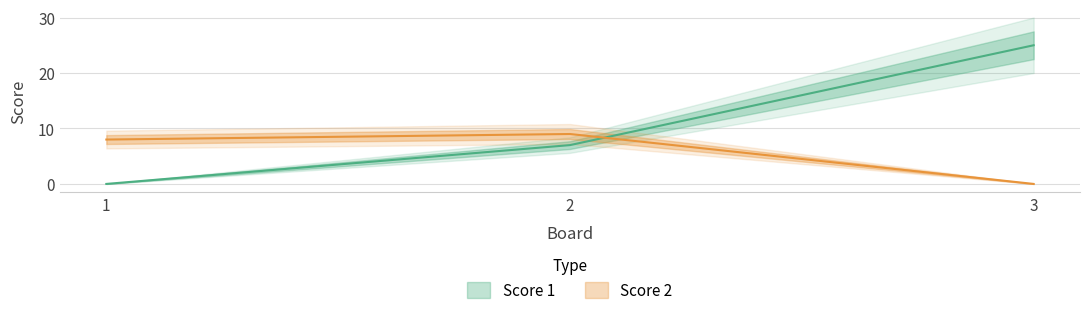

How many lines are shown in the chart?

2